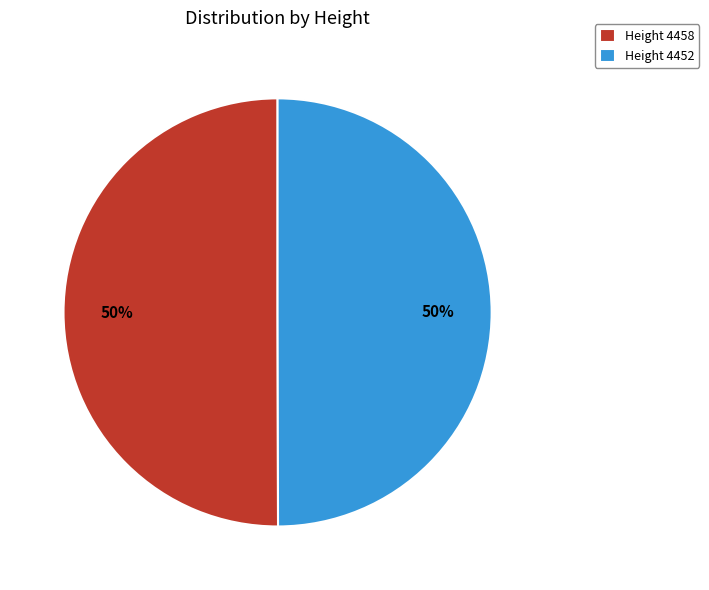

Is it true that Height 4452 is 50% of the pie?

True